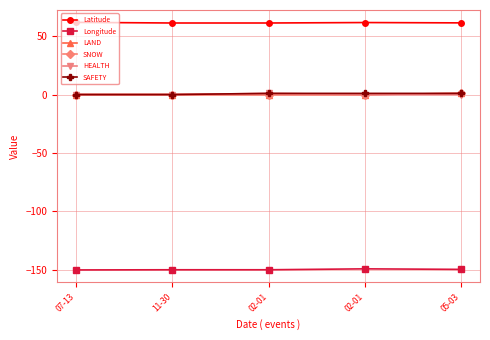

Rank the series at 02-01 from lowest to highest value.

Longitude, LAND, SNOW, HEALTH, SAFETY, Latitude